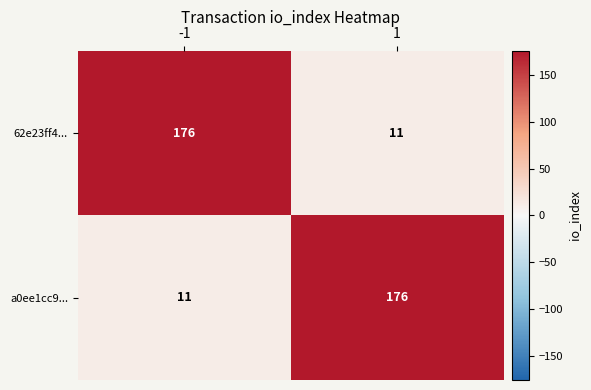

What is the spread (max minus min) of values at 1?

165